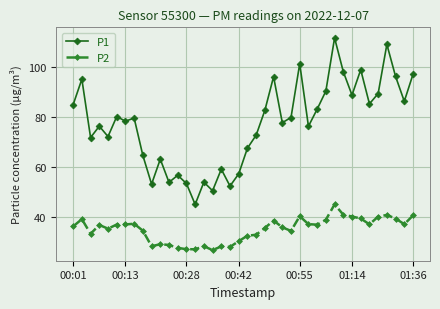

What are all the series names shown in the legend?

P1, P2